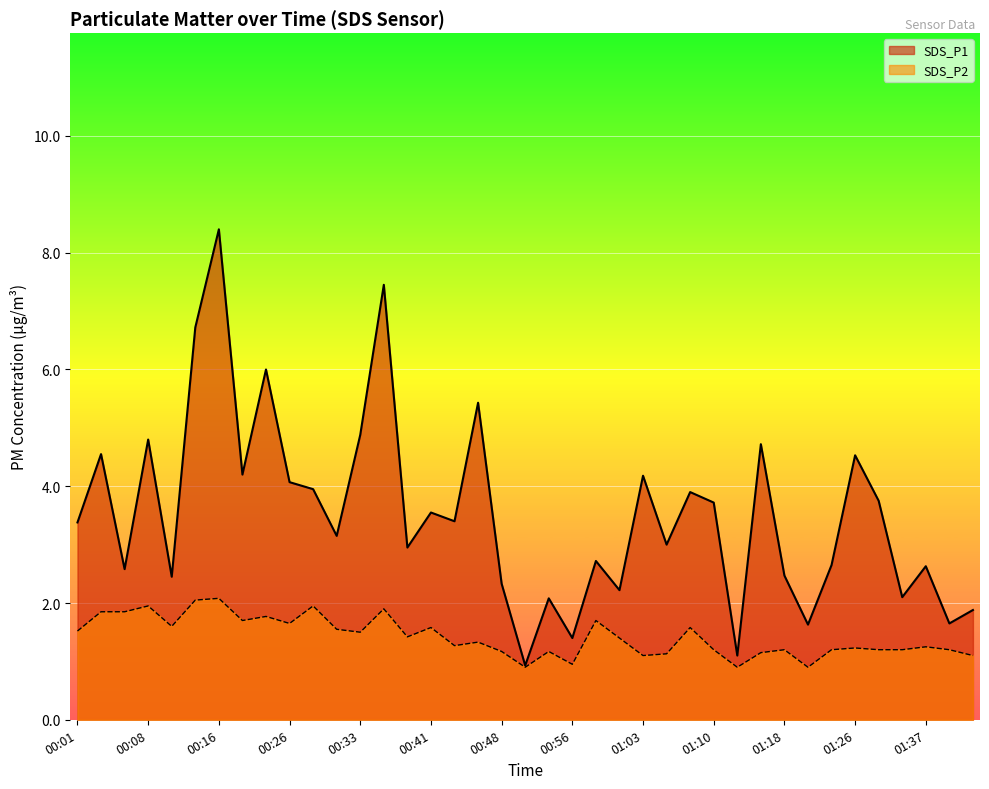

Reading left to right, transcribe all the data shown in this chart.

SDS_P1: 00:01=3.4	00:04=4.5	00:06=2.6	00:08=4.8	00:11=2.5	00:13=6.7	00:16=8.4	00:18=4.2	00:21=6.0	00:26=4.1	00:28=4.0	00:31=3.1	00:33=4.9	00:36=7.5	00:38=3.0	00:41=3.5	00:43=3.4	00:46=5.4	00:48=2.3	00:51=0.9	00:53=2.1	00:56=1.4	00:58=2.7	01:01=2.2	01:03=4.2	01:06=3.0	01:08=3.9	01:10=3.7	01:13=1.1	01:16=4.7	01:18=2.5	01:21=1.6	01:24=2.6	01:26=4.5	01:29=3.8	01:34=2.1	01:37=2.6	01:39=1.6	01:42=1.9
SDS_P2: 00:01=1.5	00:04=1.9	00:06=1.9	00:08=1.9	00:11=1.6	00:13=2.0	00:16=2.1	00:18=1.7	00:21=1.8	00:26=1.6	00:28=1.9	00:31=1.6	00:33=1.5	00:36=1.9	00:38=1.4	00:41=1.6	00:43=1.3	00:46=1.3	00:48=1.2	00:51=0.9	00:53=1.2	00:56=0.9	00:58=1.7	01:01=1.4	01:03=1.1	01:06=1.1	01:08=1.6	01:10=1.2	01:13=0.9	01:16=1.1	01:18=1.2	01:21=0.9	01:24=1.2	01:26=1.2	01:29=1.2	01:34=1.2	01:37=1.2	01:39=1.2	01:42=1.1